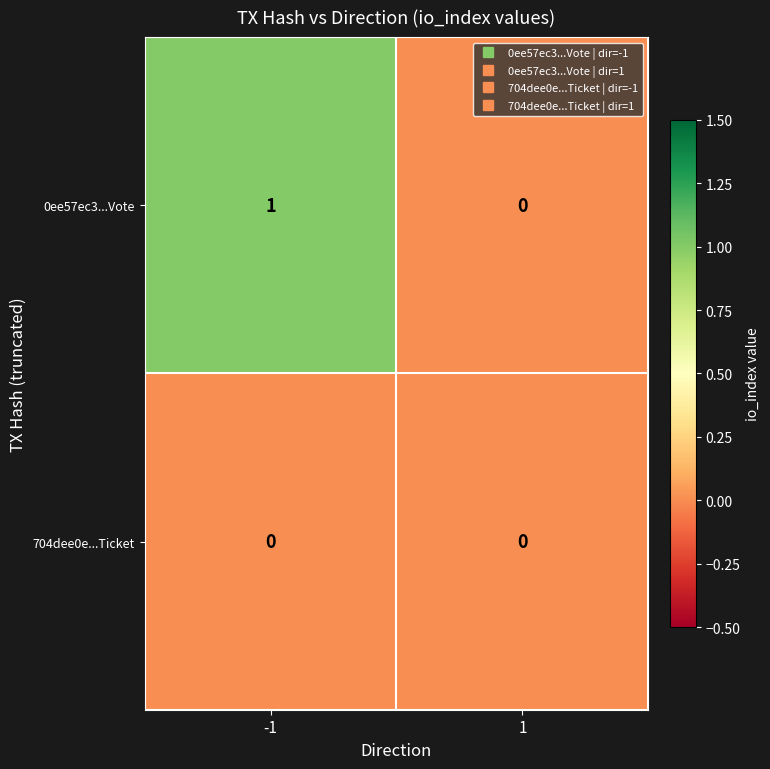

Which series has the largest total across all categories?

0ee57ec3...Vote